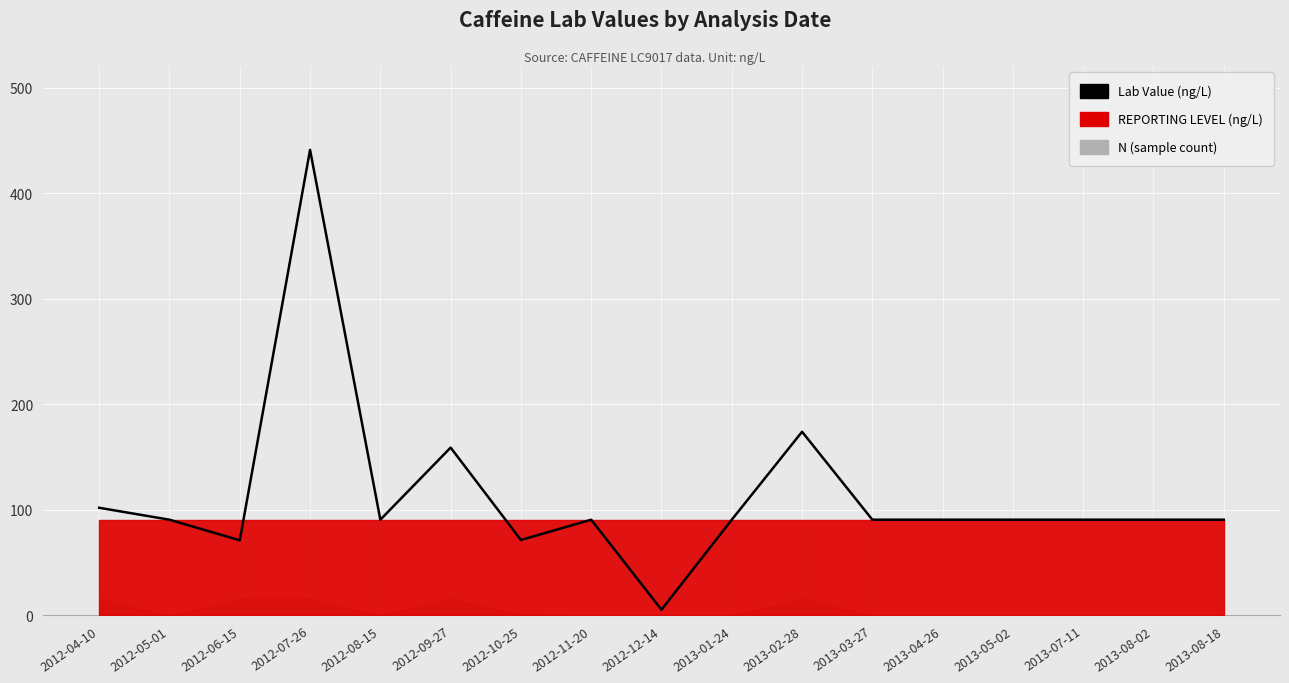

How many points are higher than both their immediate neighbors (excluding endpoints)?

4